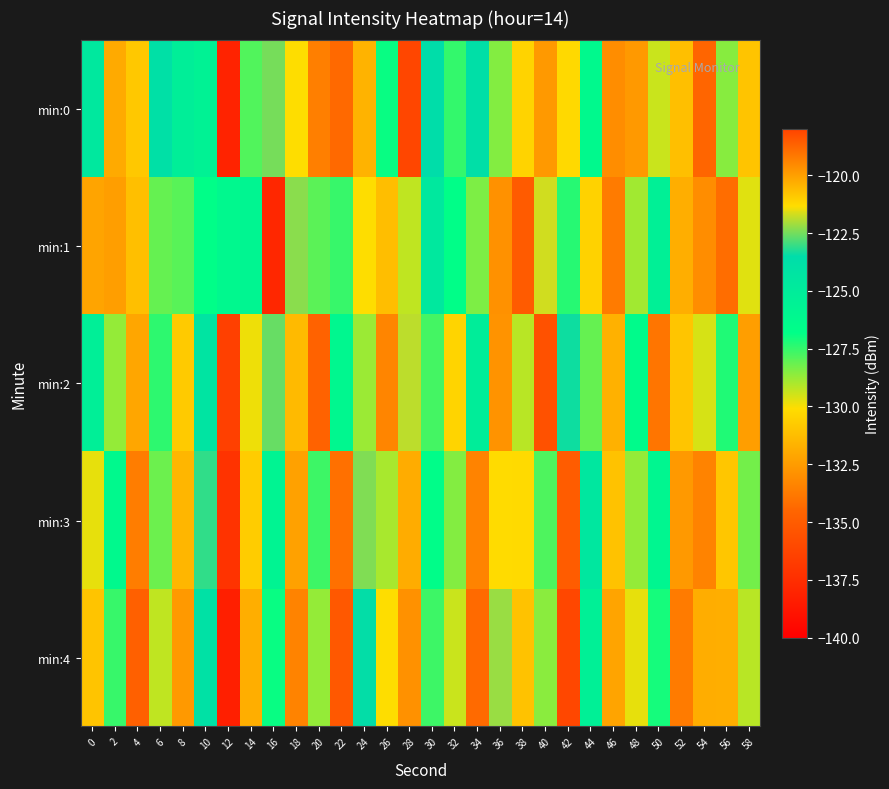

Reading right to left, list all the values displayed in this chart.

min:0: 58=-131.0	56=-128.6	54=-118.7	52=-131.2	50=-129.4	48=-132.6	46=-133.0	44=-126.3	42=-130.2	40=-132.6	38=-130.5	36=-128.5	34=-123.7	32=-127.5	30=-123.6	28=-136.2	26=-126.9	24=-120.4	22=-134.3	20=-133.5	18=-130.1	16=-122.5	14=-127.8	12=-138.1	10=-125.6	8=-125.2	6=-123.9	4=-130.9	2=-131.9	0=-124.6
min:1: 58=-129.7	56=-134.2	54=-119.6	52=-131.8	50=-125.4	48=-128.9	46=-133.7	44=-130.5	42=-127.3	40=-121.7	38=-135.1	36=-132.9	34=-128.4	32=-126.8	30=-124.6	28=-129.3	26=-131.2	24=-130.1	22=-127.5	20=-128.0	18=-122.3	16=-137.9	14=-125.9	12=-126.2	10=-126.7	8=-127.9	6=-128.1	4=-131.2	2=-132.4	0=-132.2
min:2: 58=-132.4	56=-127.2	54=-129.6	52=-120.8	50=-133.9	48=-126.5	46=-131.7	44=-128.1	42=-123.4	40=-135.6	38=-129.2	36=-132.8	34=-125.1	32=-130.4	30=-127.7	28=-121.9	26=-133.3	24=-128.8	22=-126.1	20=-134.7	18=-131.4	16=-122.6	14=-129.9	12=-136.5	10=-124.2	8=-130.8	6=-127.4	4=-132.1	2=-128.7	0=-125.3
min:3: 58=-128.3	56=-130.9	54=-119.4	52=-132.6	50=-126.0	48=-128.7	46=-131.1	44=-124.5	42=-135.0	40=-127.8	38=-130.2	36=-121.3	34=-133.4	32=-128.5	30=-126.7	28=-131.9	26=-129.0	24=-122.4	22=-134.1	20=-127.6	18=-132.3	16=-125.8	14=-130.7	12=-137.2	10=-123.1	8=-131.5	6=-128.2	4=-133.6	2=-126.3	0=-129.8
min:4: 58=-129.2	56=-131.8	54=-120.3	52=-133.7	50=-127.1	48=-129.8	46=-132.2	44=-125.4	42=-136.1	40=-128.6	38=-131.1	36=-122.2	34=-134.3	32=-129.4	30=-127.6	28=-132.9	26=-130.1	24=-123.5	22=-135.2	20=-128.7	18=-133.4	16=-126.9	14=-131.8	12=-138.3	10=-124.0	8=-132.6	6=-129.3	4=-134.8	2=-127.5	0=-131.0